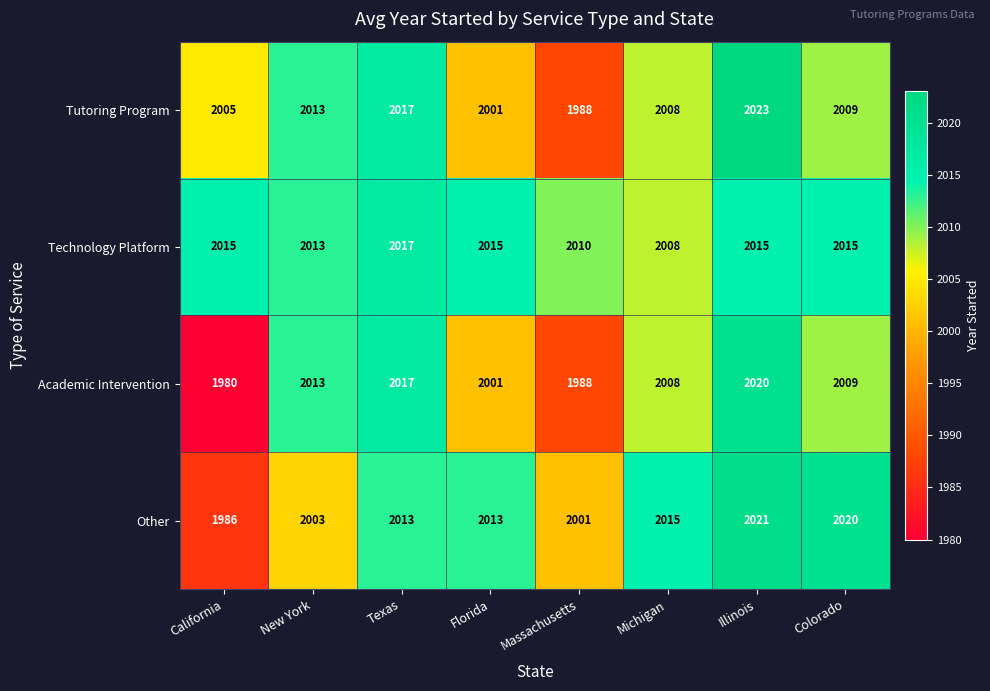

At which label is Tutoring Program closest to 2005?

California